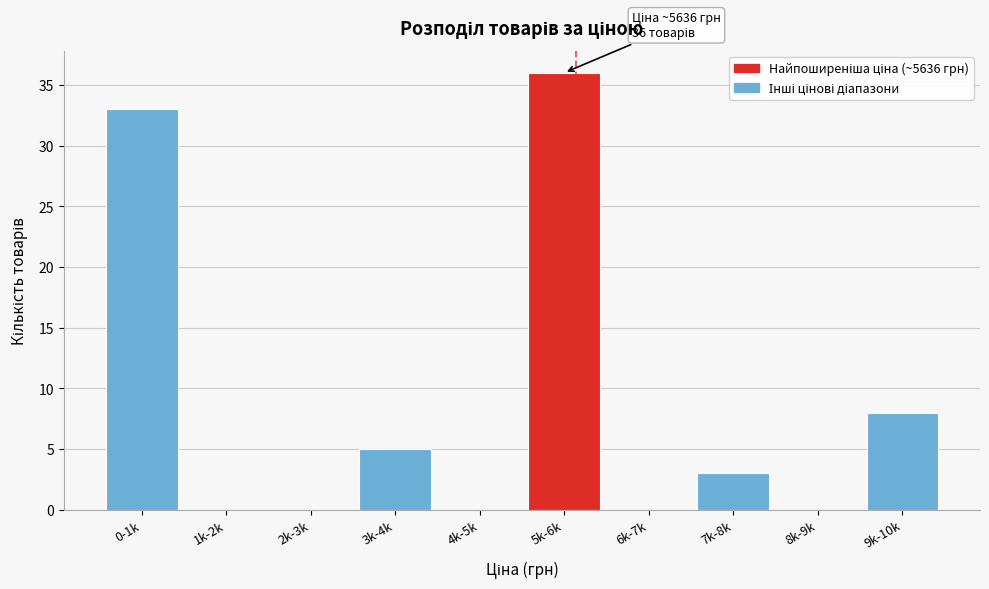

Reading left to right, transcribe all the data shown in this chart.

0-1k=33	1k-2k=0	2k-3k=0	3k-4k=5	4k-5k=0	5k-6k=36	6k-7k=0	7k-8k=3	8k-9k=0	9k-10k=8